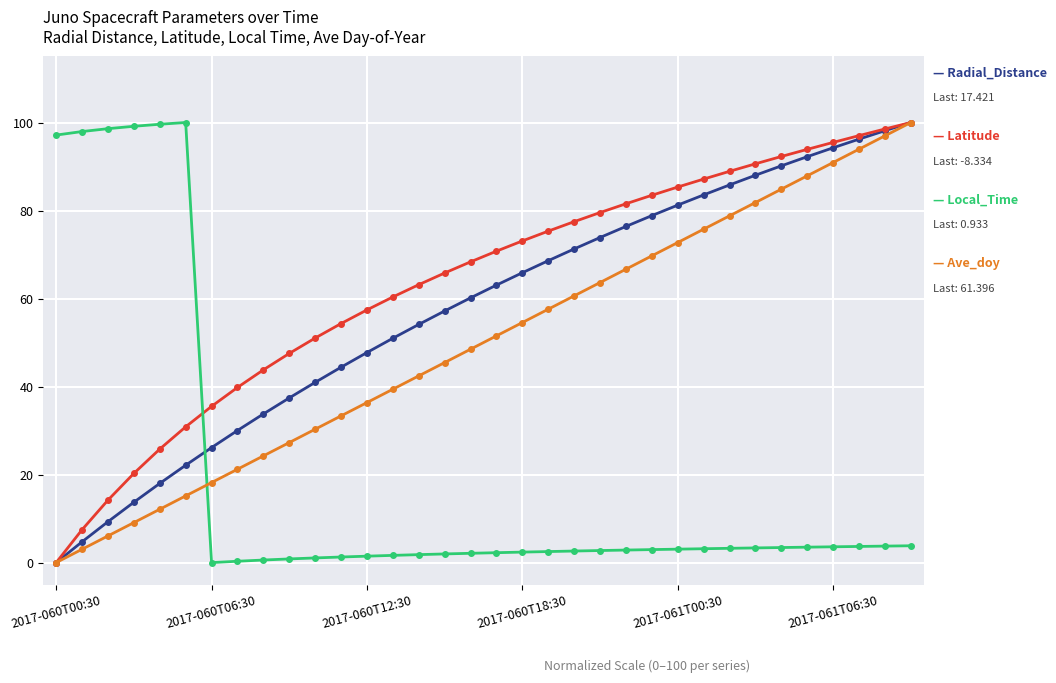

What is the greatest value displayed?

100.0